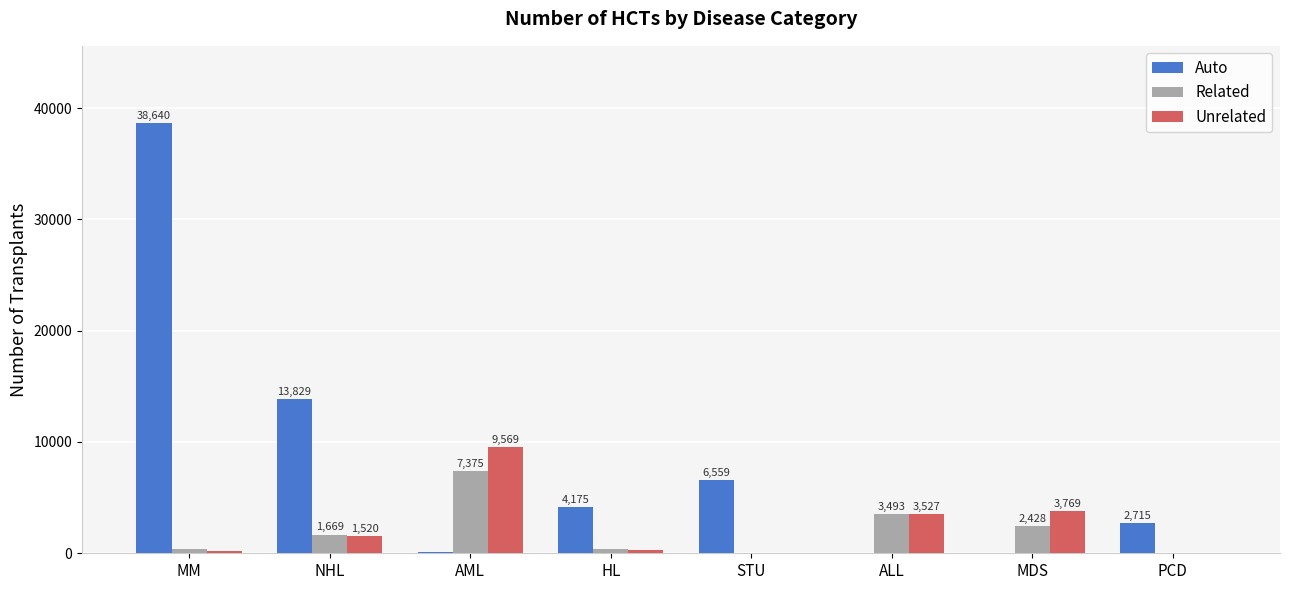

Which series changed the most between NHL and STU?

Auto